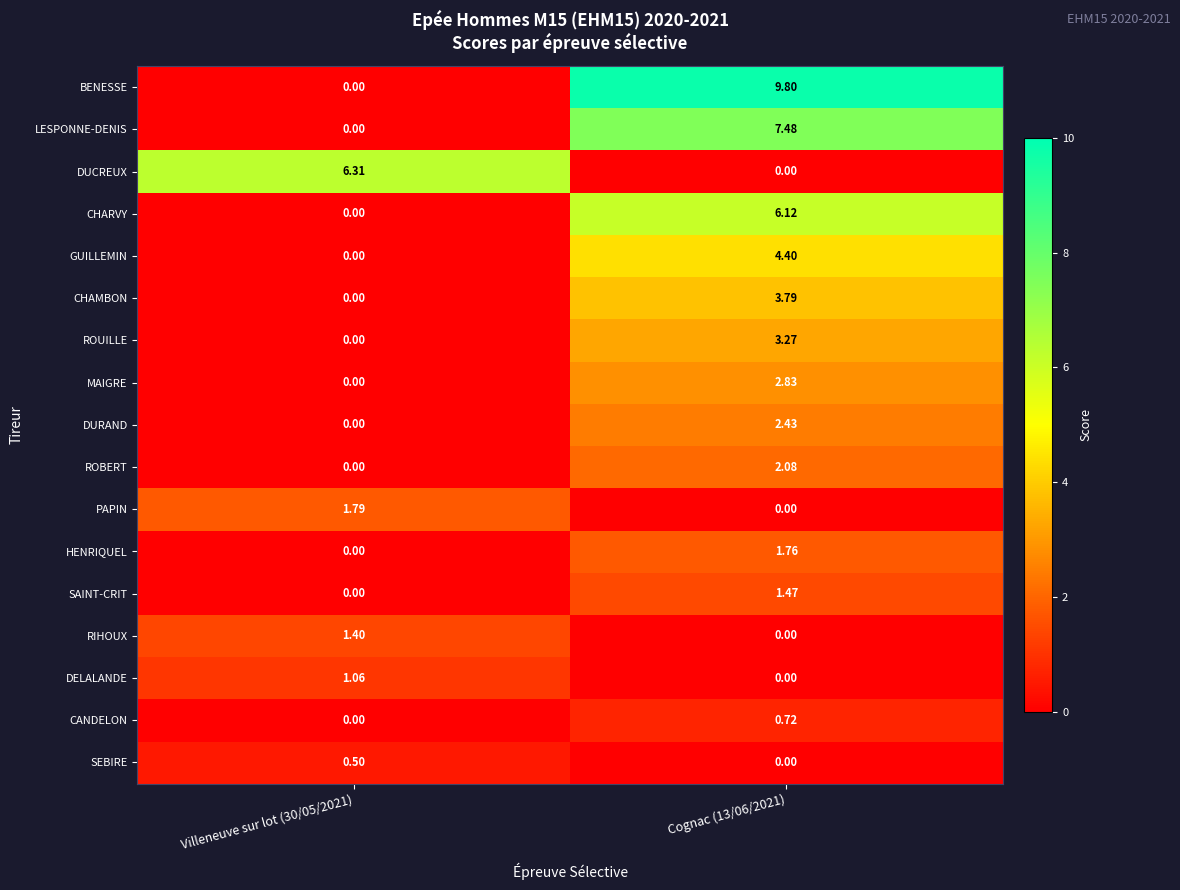

Which series has the largest total across all categories?

BENESSE